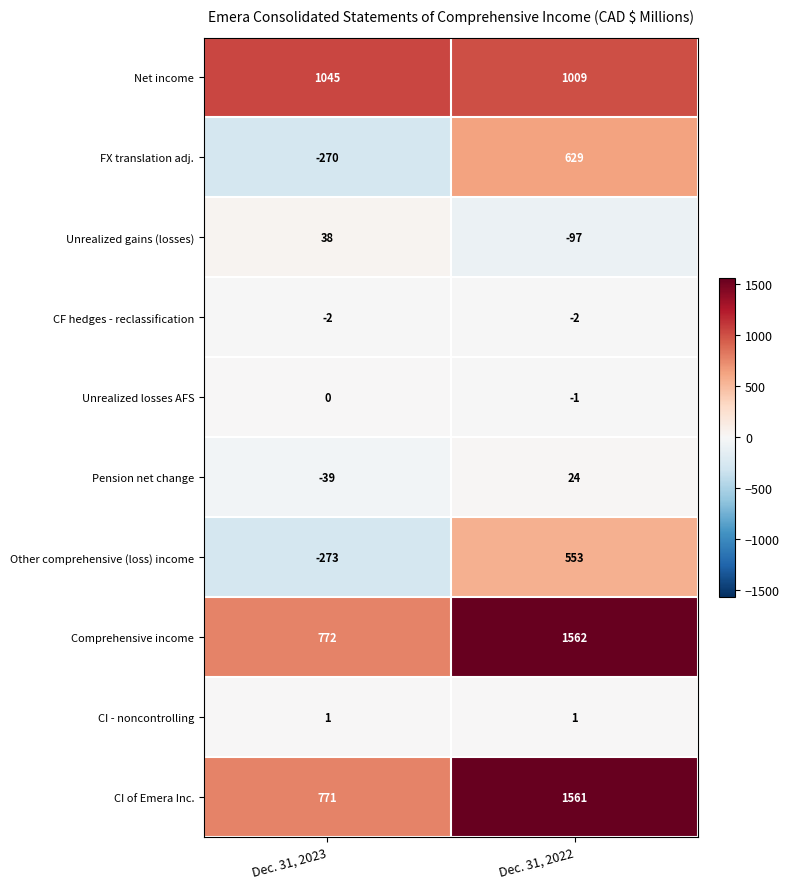

Reading right to left, list all the values displayed in this chart.

Net income: Dec. 31, 2022=1009	Dec. 31, 2023=1045
FX translation adj.: Dec. 31, 2022=629	Dec. 31, 2023=-270
Unrealized gains (losses): Dec. 31, 2022=-97	Dec. 31, 2023=38
CF hedges - reclassification: Dec. 31, 2022=-2	Dec. 31, 2023=-2
Unrealized losses AFS: Dec. 31, 2022=-1	Dec. 31, 2023=0
Pension net change: Dec. 31, 2022=24	Dec. 31, 2023=-39
Other comprehensive (loss) income: Dec. 31, 2022=553	Dec. 31, 2023=-273
Comprehensive income: Dec. 31, 2022=1562	Dec. 31, 2023=772
CI - noncontrolling: Dec. 31, 2022=1	Dec. 31, 2023=1
CI of Emera Inc.: Dec. 31, 2022=1561	Dec. 31, 2023=771